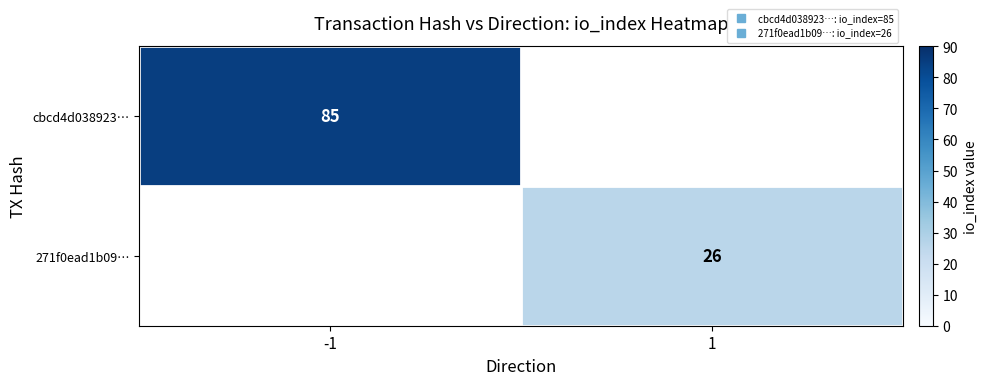

Which label corresponds to the largest value in the chart?

-1